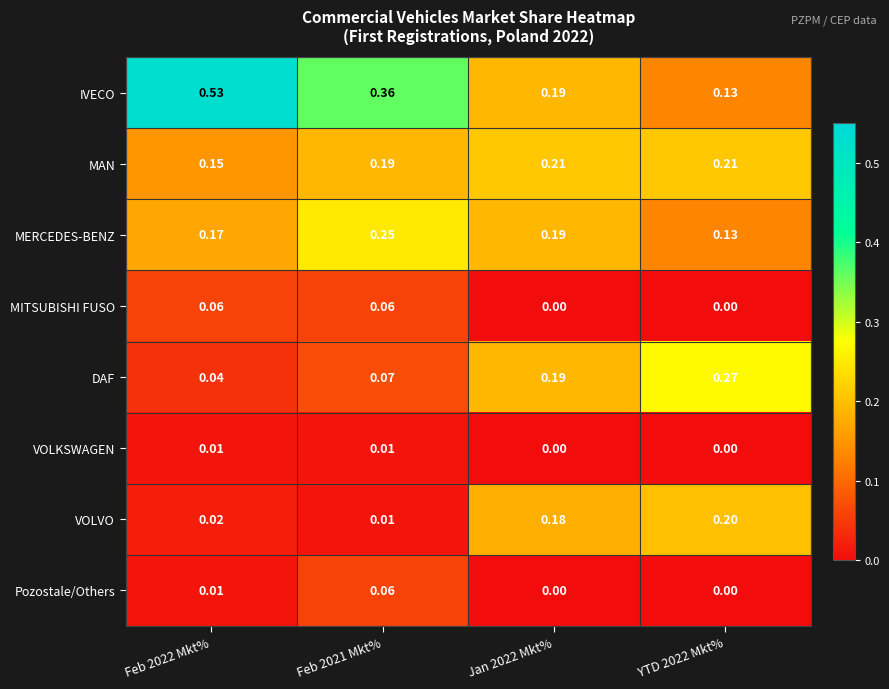

Which series changed the most between Feb 2021 Mkt% and YTD 2022 Mkt%?

IVECO